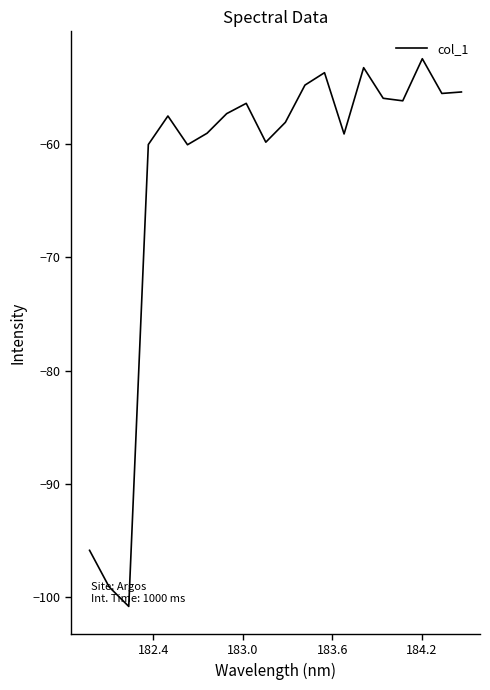

What is the smallest value displayed?

-100.8